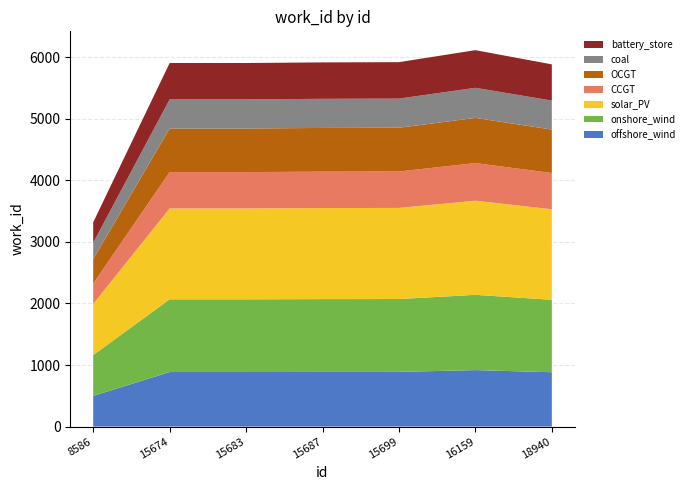

Reading left to right, extract all data points from this chart.

8586=3319	15674=5907	15683=5907	15687=5917	15699=5921	16159=6116	18940=5885